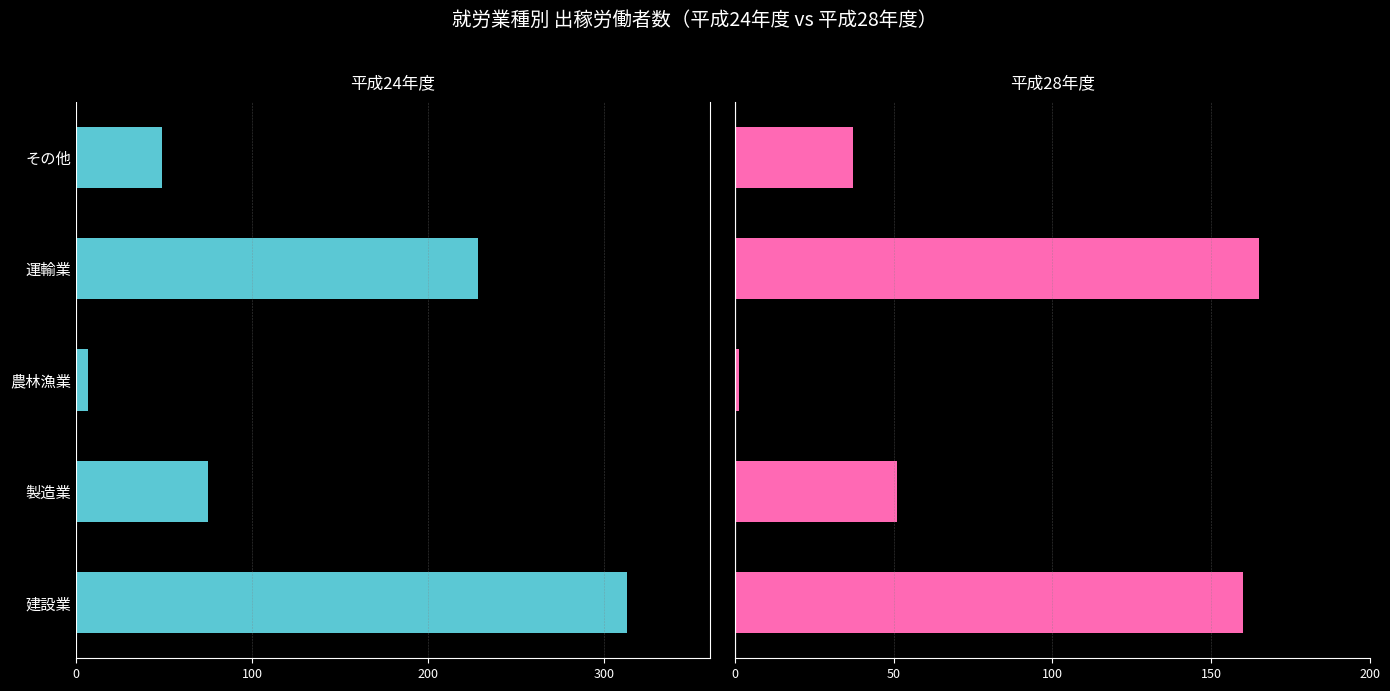

Count the number of data series in this chart.

2